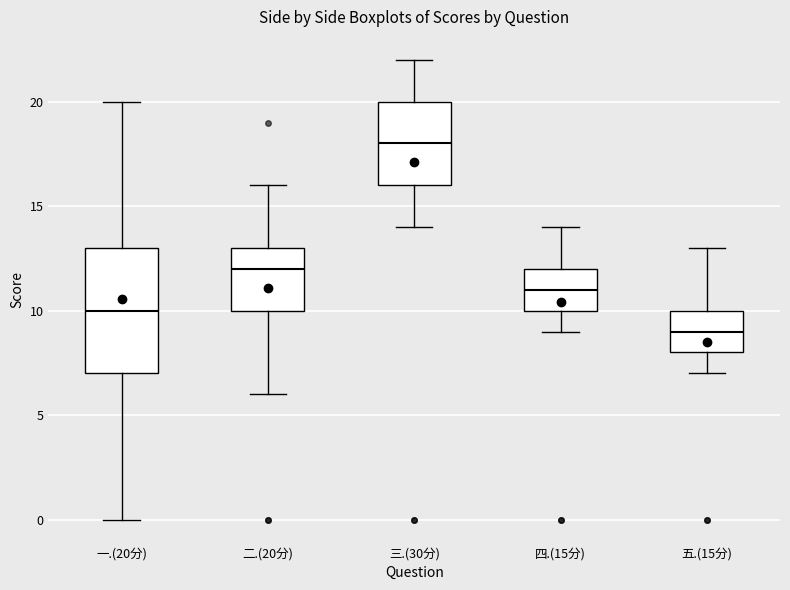

Where does the lower whisker of the box for 五.(15分) end on the y-axis? The values are not printed on the chart, so give them approximately, as read against the axis.

7